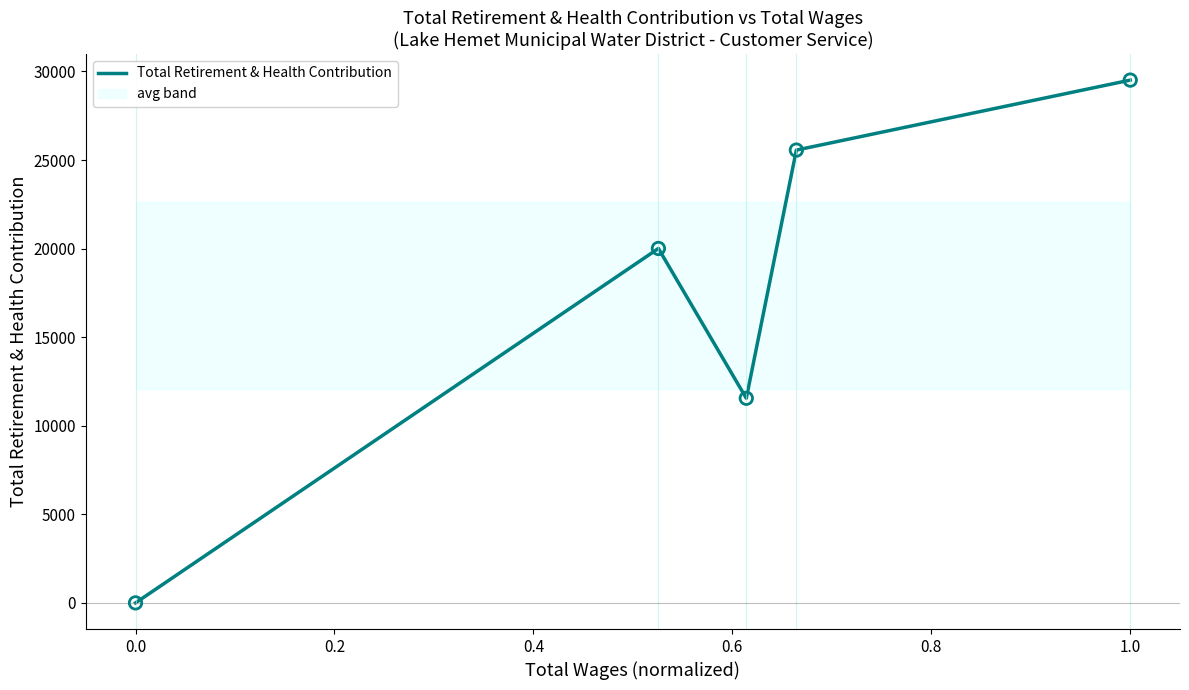

What is the highest value of the Total Retirement & Health Contribution series?

29513